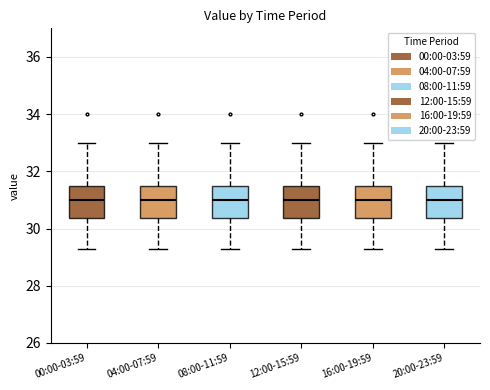

Reading left to right, transcribe this box plot: for each box, give where its median line is, the range the box spans, and where its two whiskers end, as read against the y-axis. The values are not printed on the chart, so give them approximately, as read against the axis.

00:00-03:59: median 31.0, box 30.4 to 31.4, whiskers 29.4 to 33.0
04:00-07:59: median 31.0, box 30.4 to 31.4, whiskers 29.4 to 33.0
08:00-11:59: median 31.0, box 30.4 to 31.4, whiskers 29.4 to 33.0
12:00-15:59: median 31.0, box 30.4 to 31.4, whiskers 29.4 to 33.0
16:00-19:59: median 31.0, box 30.4 to 31.4, whiskers 29.4 to 33.0
20:00-23:59: median 31.0, box 30.4 to 31.4, whiskers 29.4 to 33.0